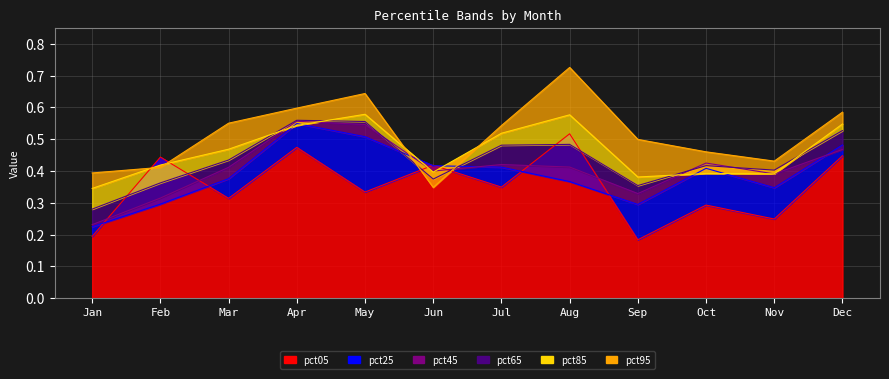

Which label corresponds to the smallest value in the chart?

Sep